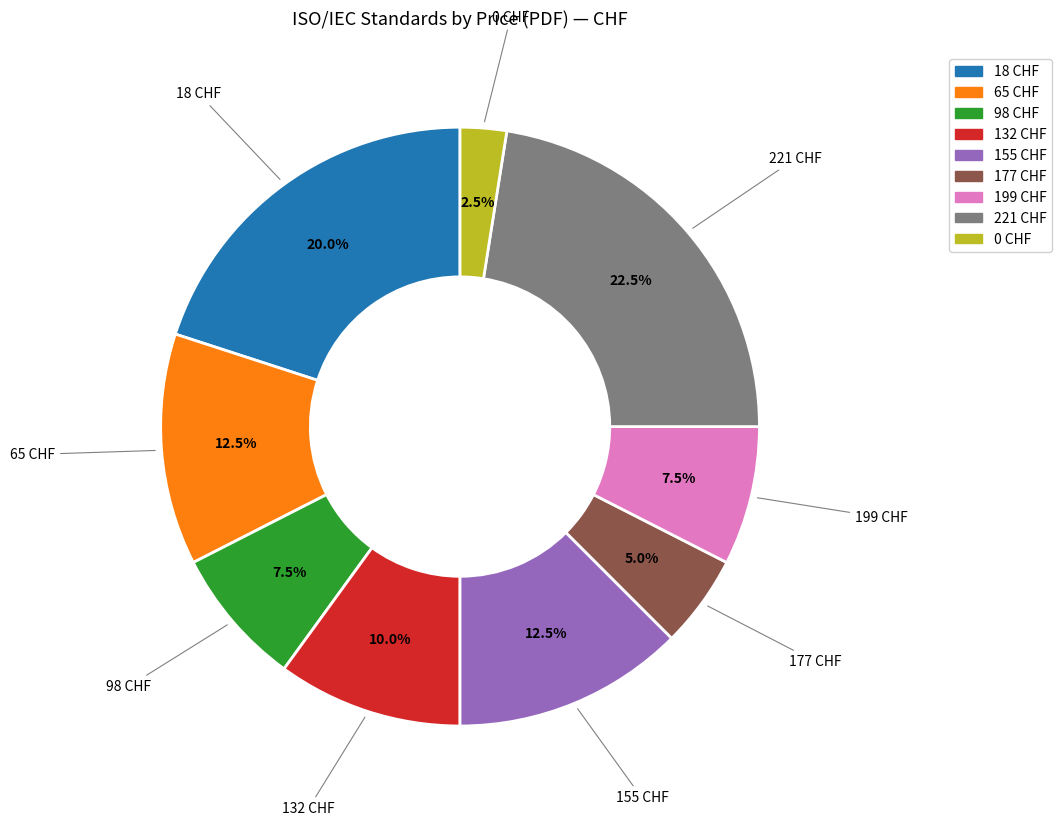

Is there any slice that represents more than half of the pie?

No